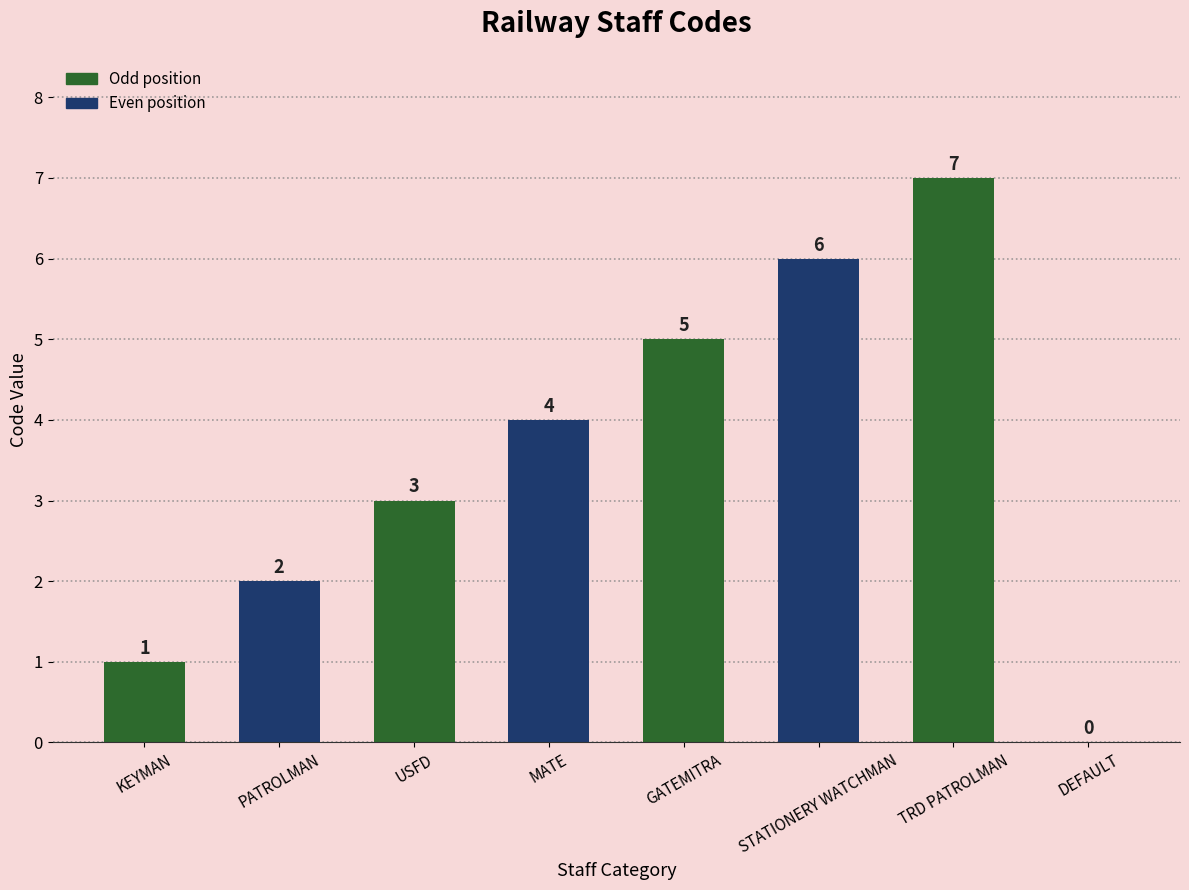

What is the greatest value displayed?

7